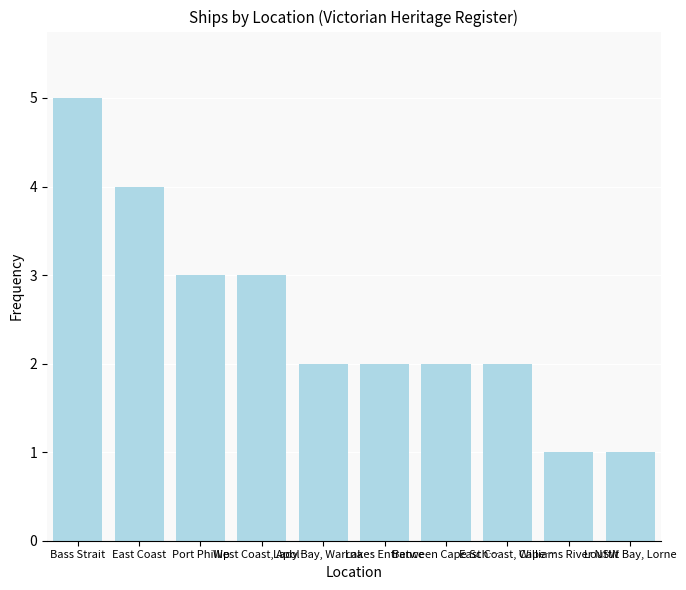

What is the minimum value shown in the chart?

1